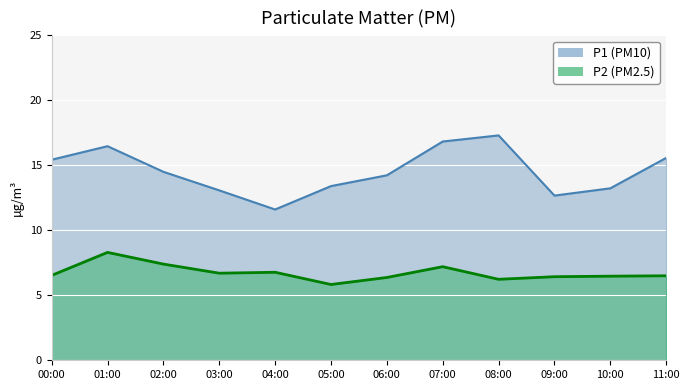

The value of P1 at 06:00 is 19.1. True or false?

False